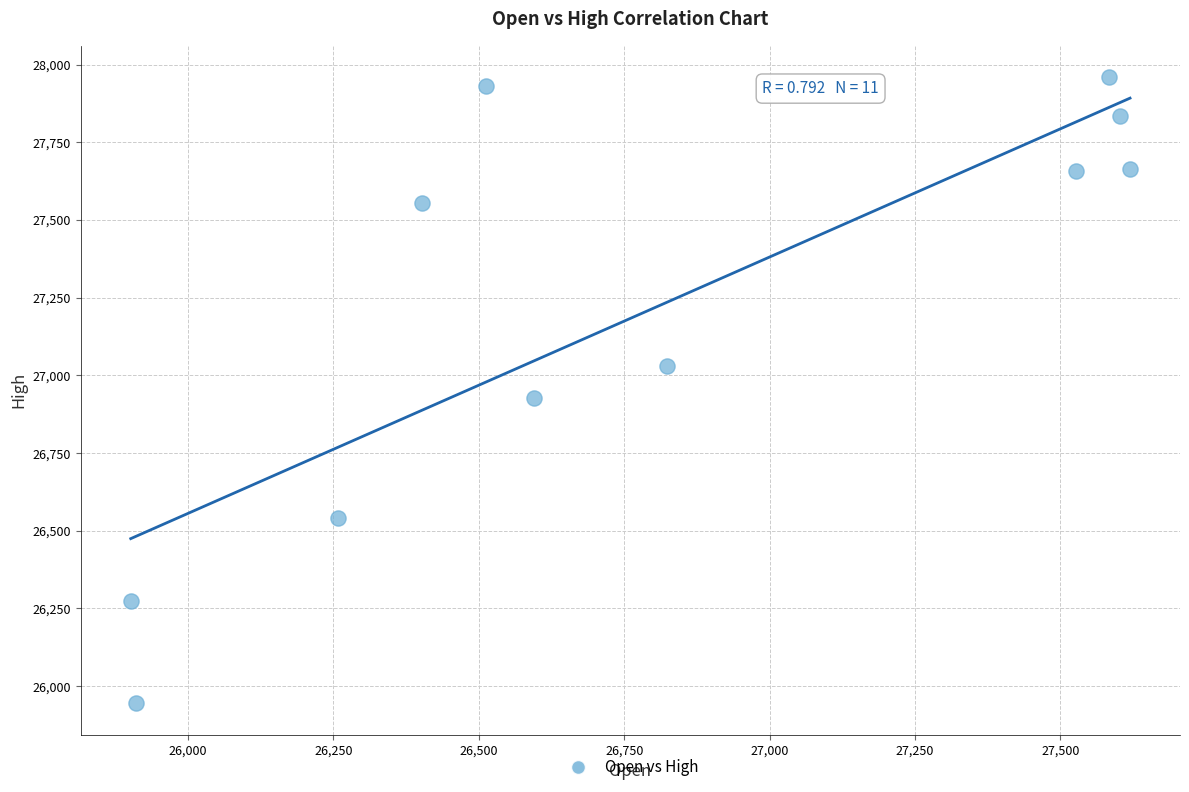

What is the range of Y values (max minus min)?

2015.0